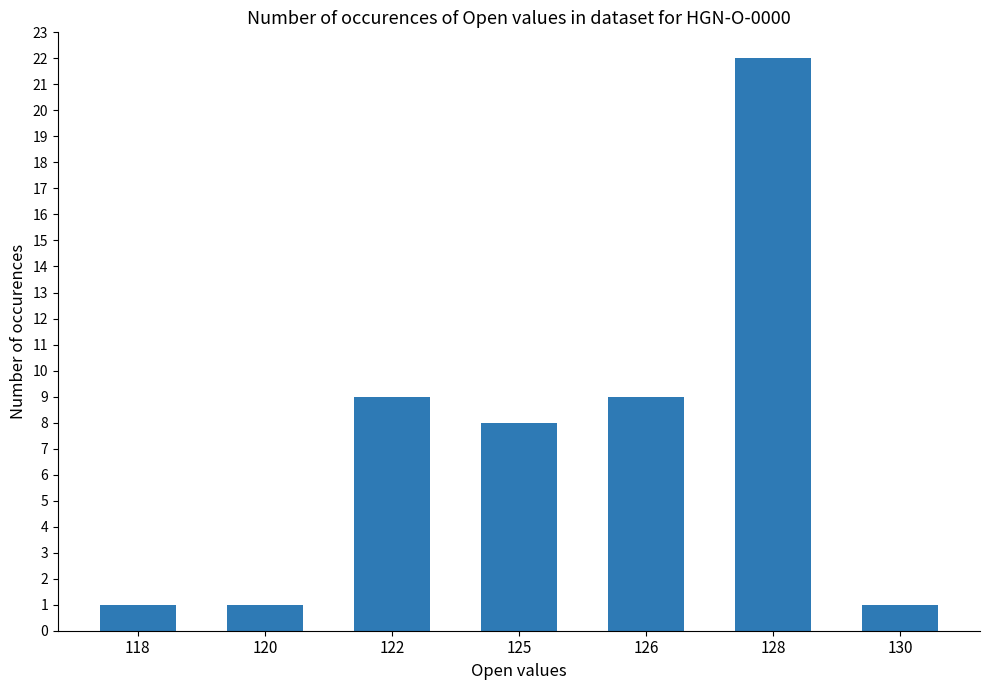

Are the bars horizontal?

No